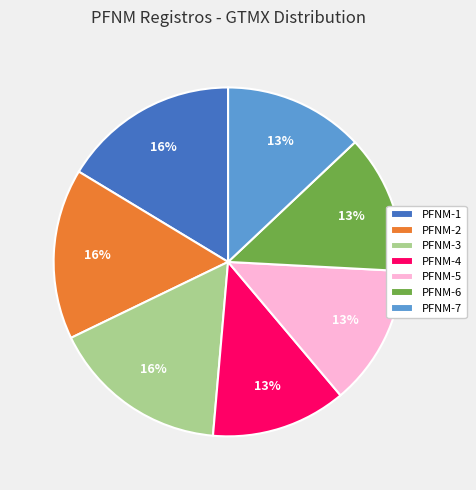

Is there a majority slice in this chart?

No